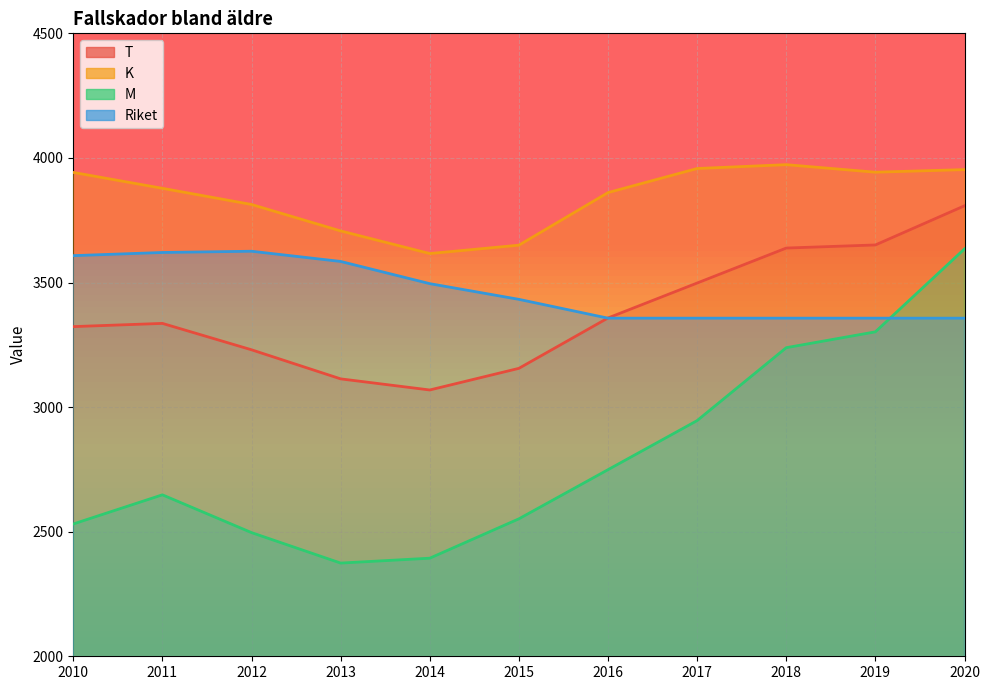

What is the difference between the maximum and minimum values in the Riket series?

268.6